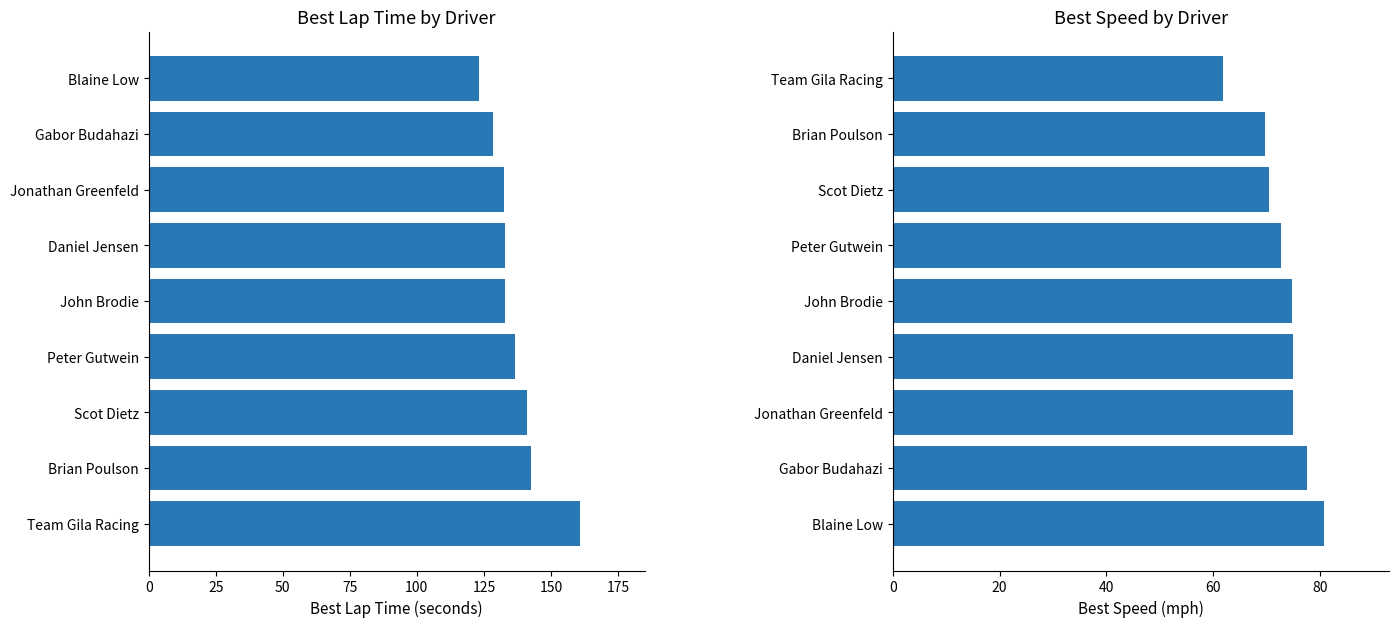

Which series changed the most between 175 and 200?

Best Speed